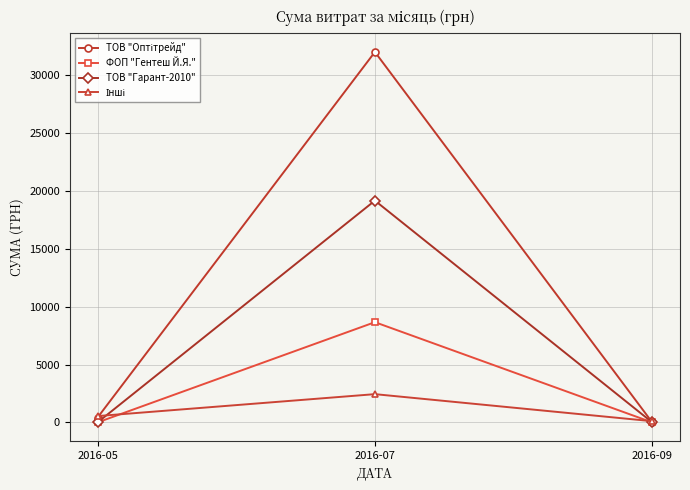

What is the greatest value displayed?

32005.0